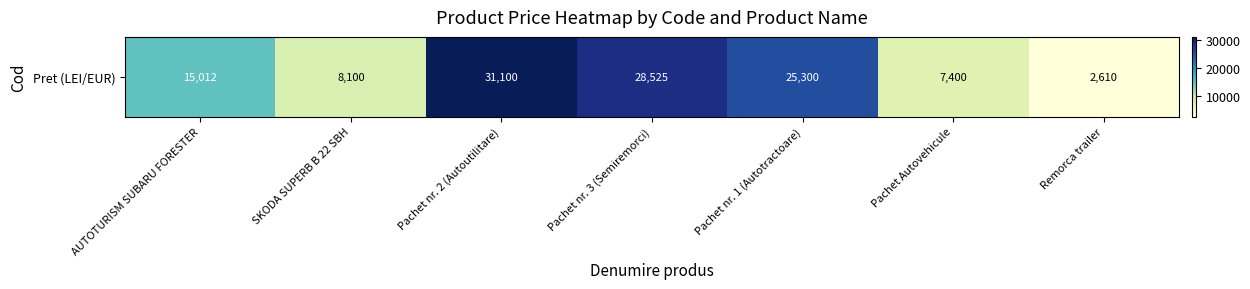

Reading left to right, extract all data points from this chart.

15012.0	8100.0	31100.0	28525.0	25300.0	7400.0	2610.2